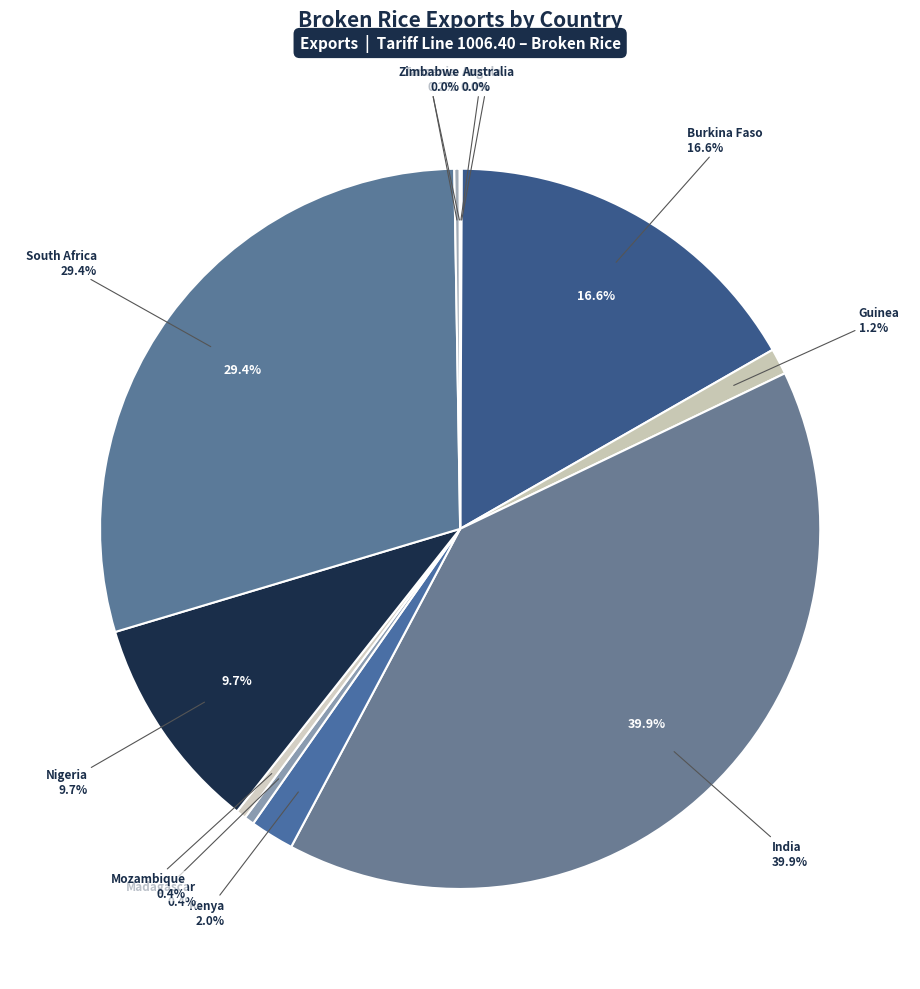

Which slice is the largest?

India